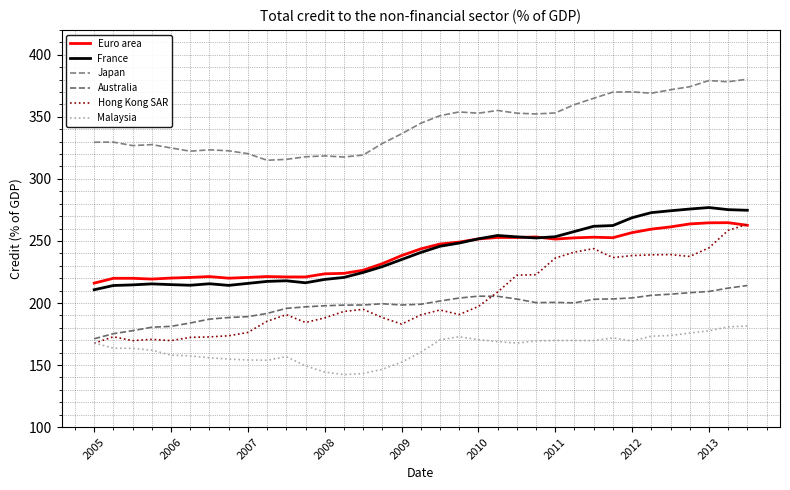

What is the difference between the maximum and minimum values in the France series?

66.2